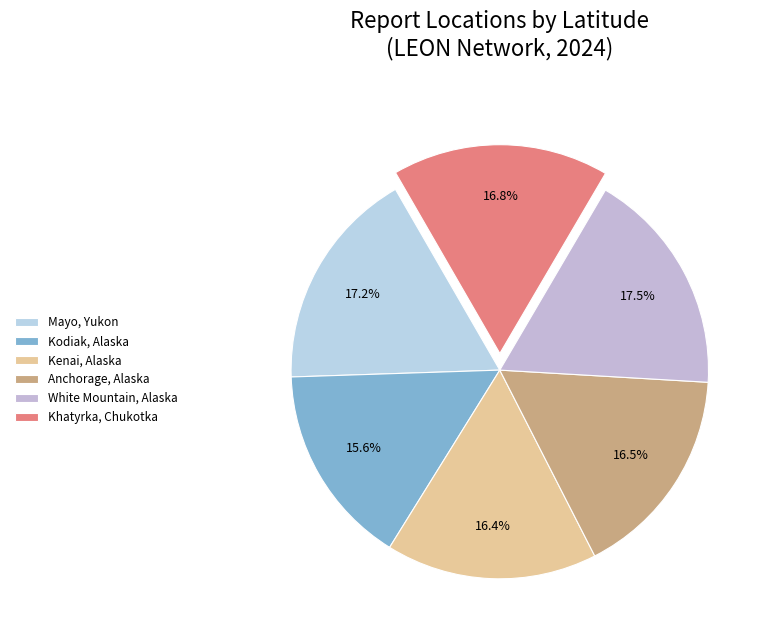

To the nearest percent, what is the combined percentage of Kenai, Alaska and Anchorage, Alaska?

33%